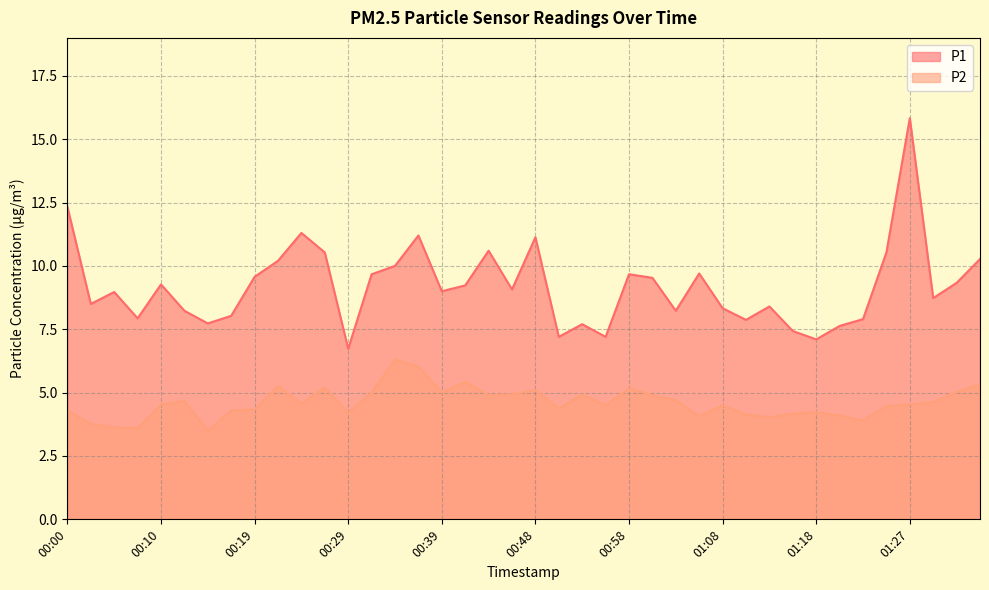

List the series in order of their peak value, highest first.

P1, P2